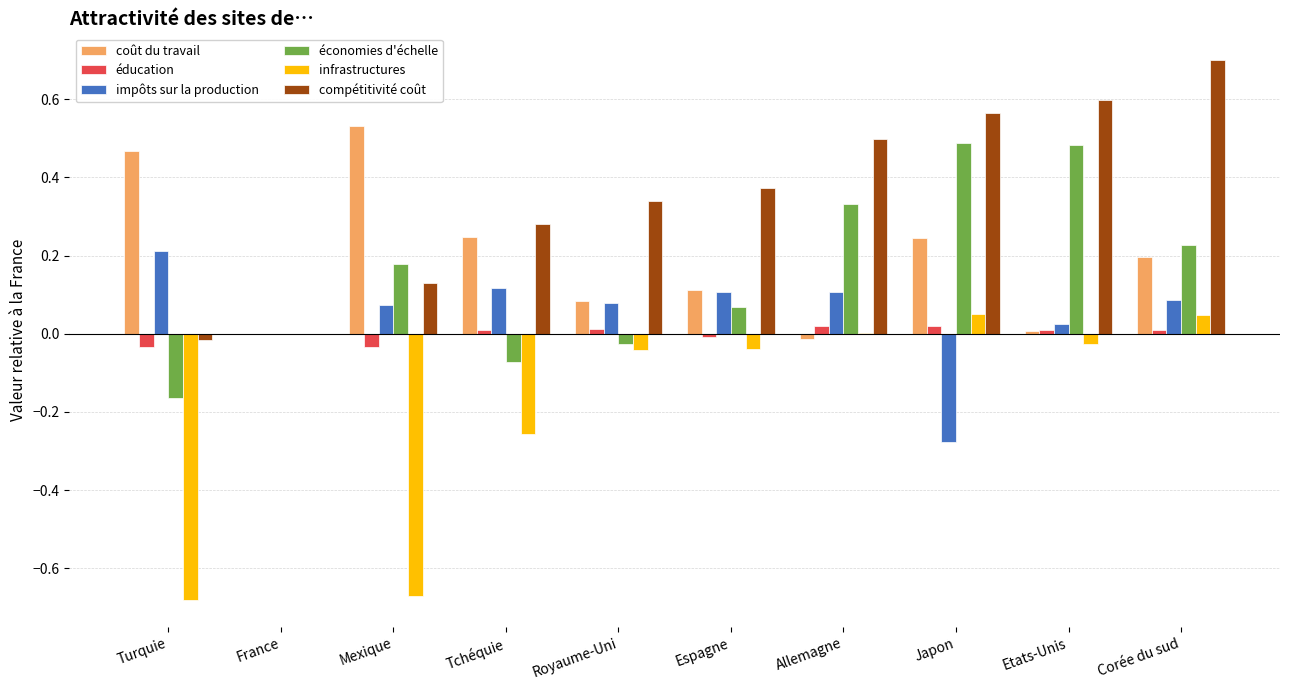

What is the maximum value for compétitivité coût?

0.7